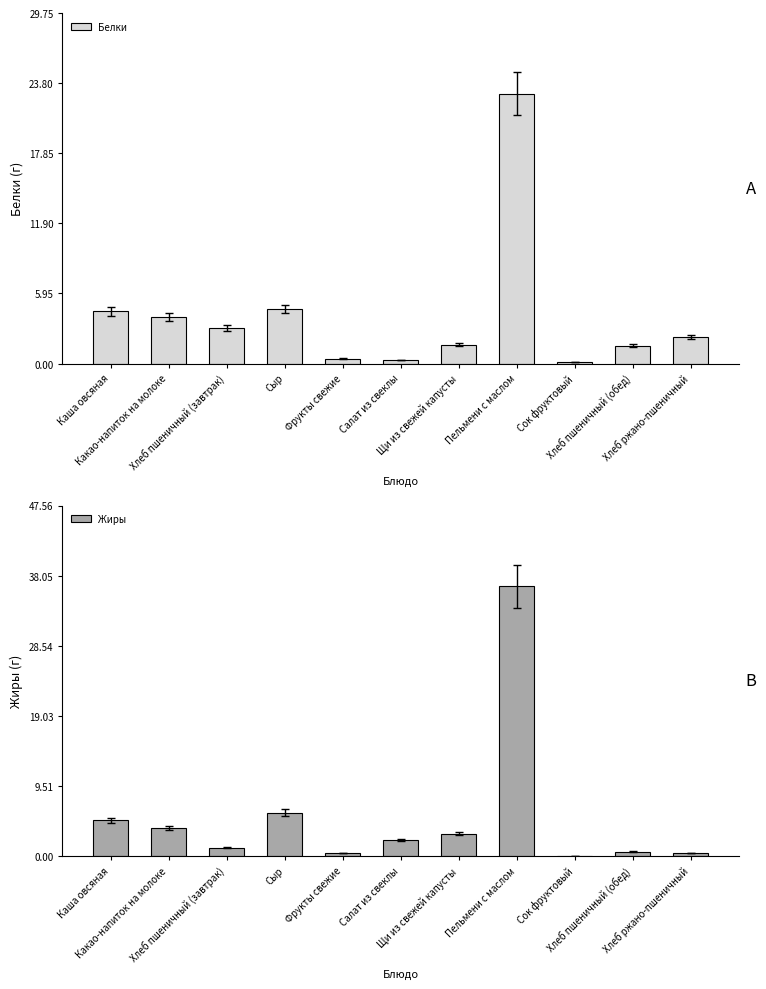

At which label is Жиры closest to 18?

Сыр